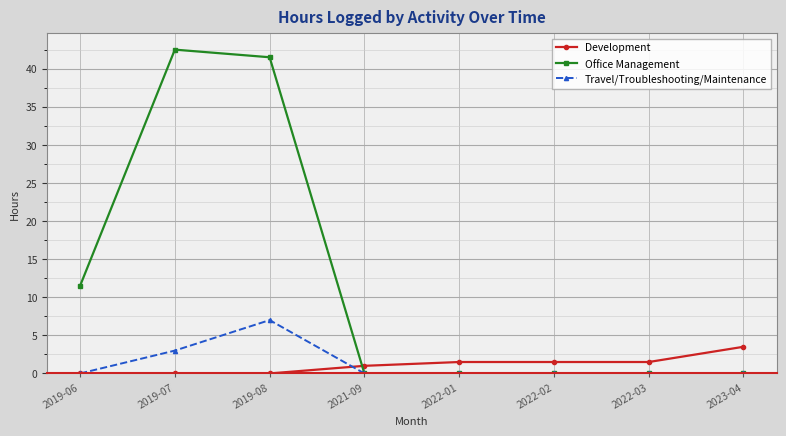

Reading left to right, transcribe all the data shown in this chart.

Development: 2019-06=0.0	2019-07=0.0	2019-08=0.0	2021-09=1.0	2022-01=1.5	2022-02=1.5	2022-03=1.5	2023-04=3.5
Office Management: 2019-06=11.5	2019-07=42.5	2019-08=41.5	2021-09=0.0	2022-01=0.0	2022-02=0.0	2022-03=0.0	2023-04=0.0
Travel/Troubleshooting/Maintenance: 2019-06=0.0	2019-07=3.0	2019-08=7.0	2021-09=0.0	2022-01=0.0	2022-02=0.0	2022-03=0.0	2023-04=0.0